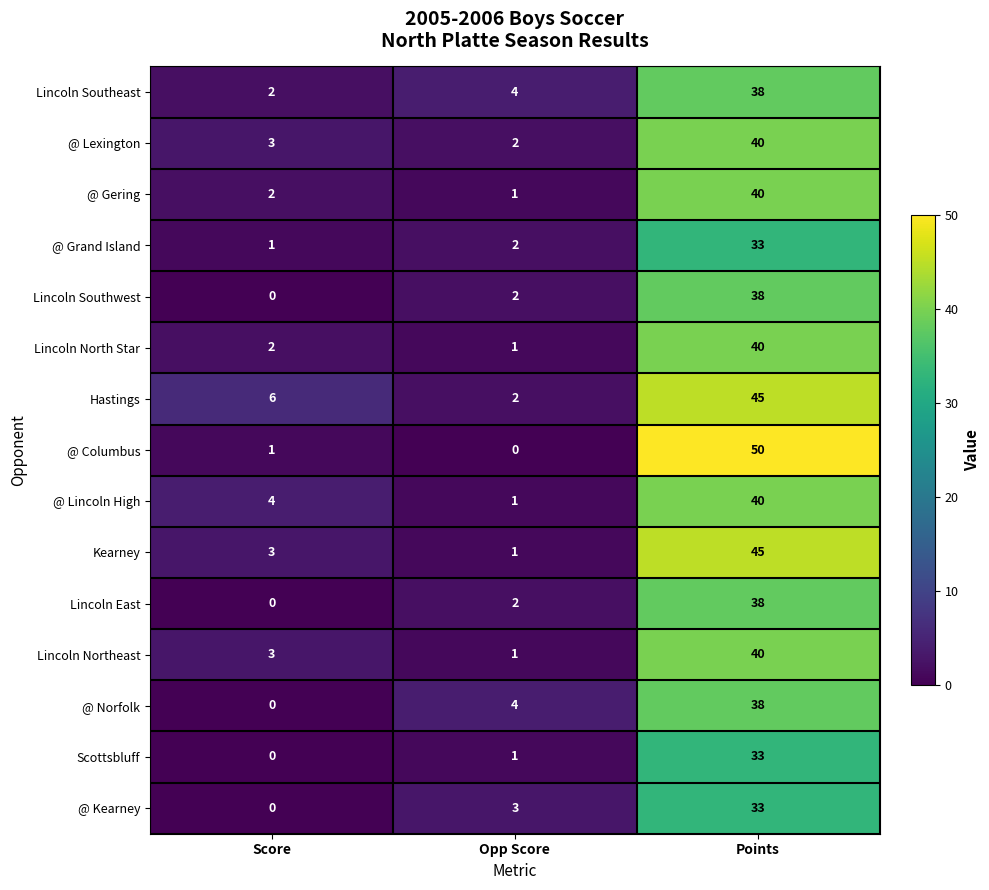

What is the difference between the maximum and minimum values in the @ Lincoln High series?

39